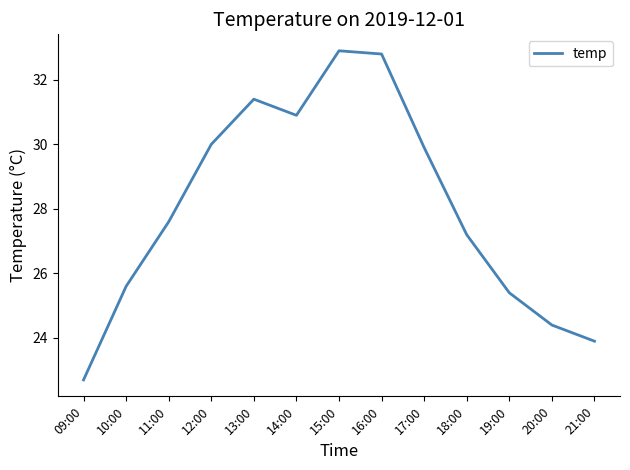

What is the difference between the maximum and second lowest values?

9.0